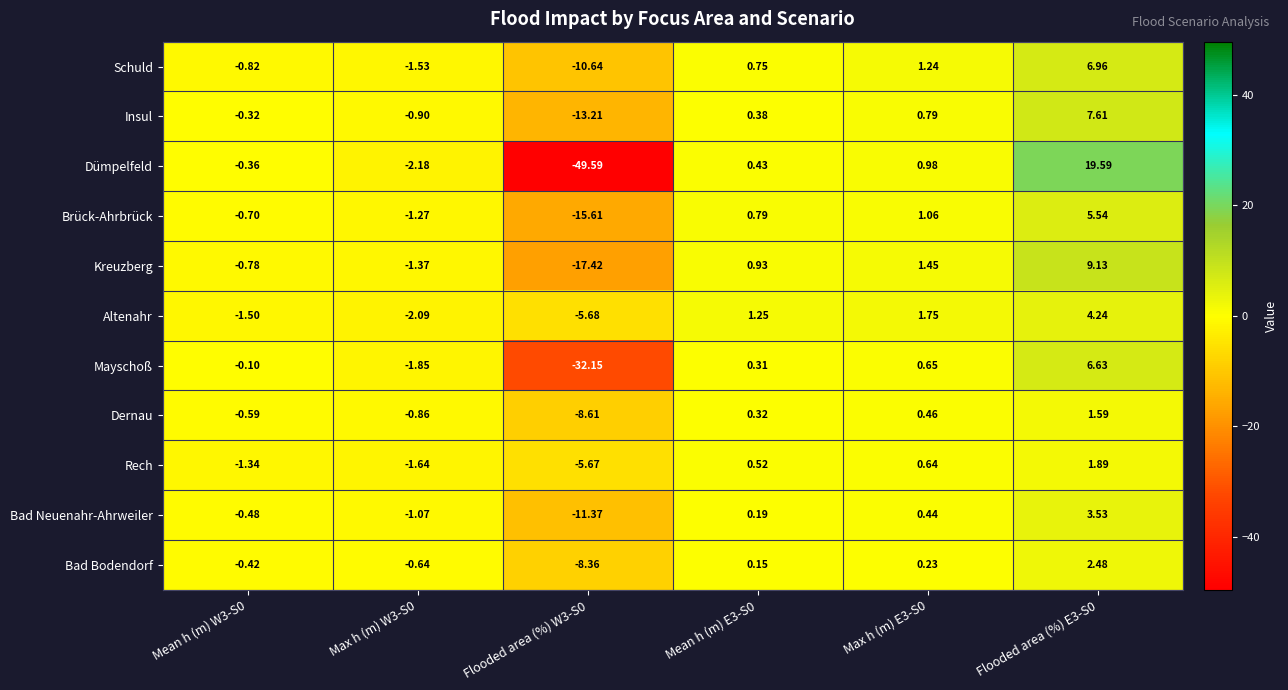

How many distinct data groups are displayed?

11